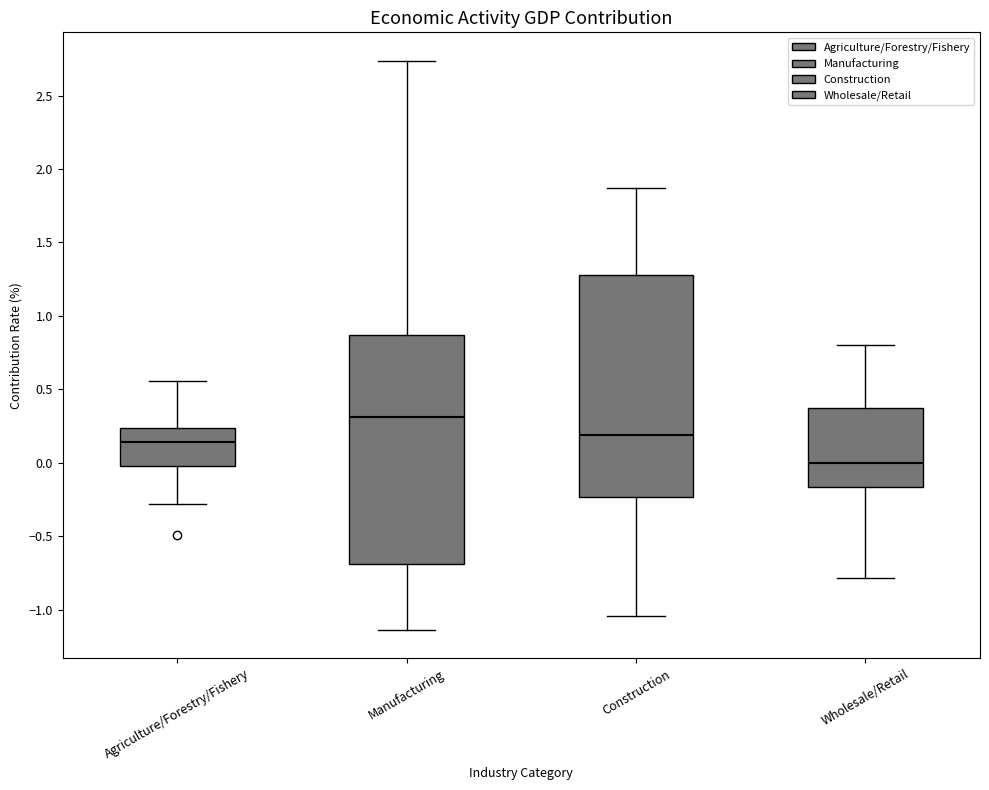

Which box's median line is the highest?

Manufacturing